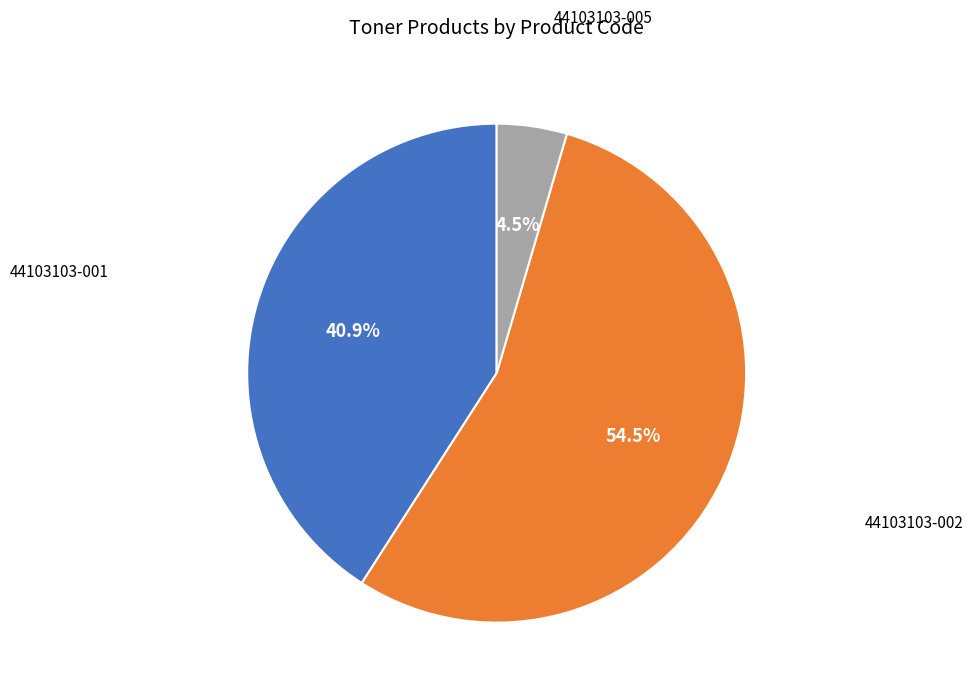

Combined, do 44103103-002 and 44103103-005 account for over 50%?

Yes